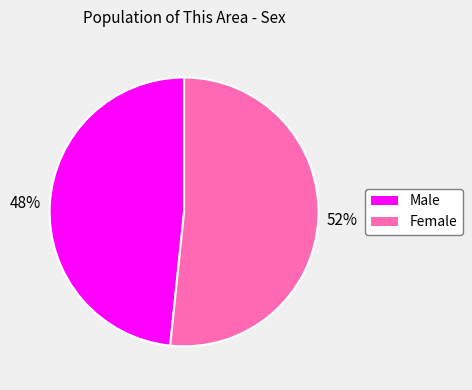

Between Male and Female, which is larger?

Female